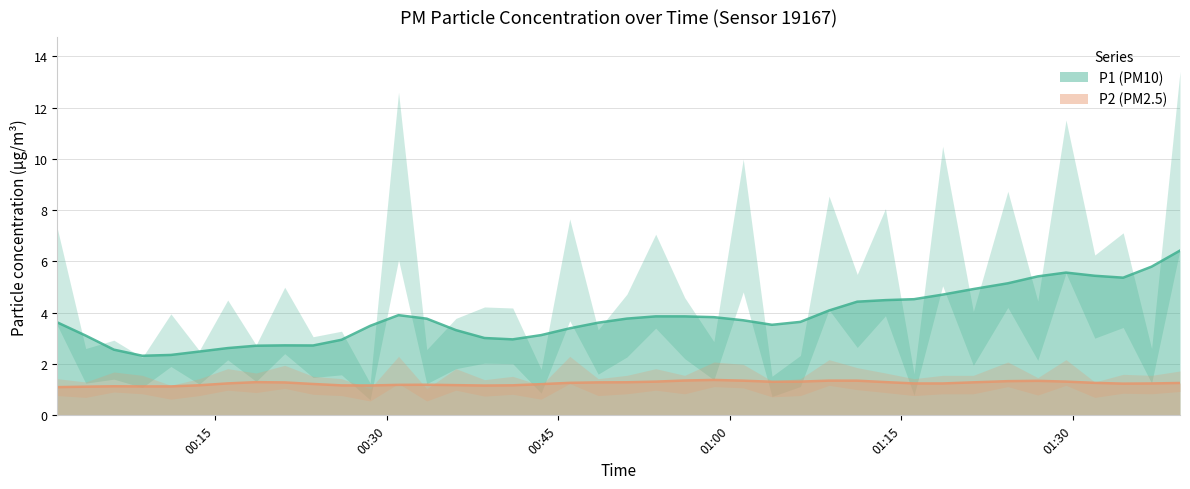

What are all the series names shown in the legend?

P1, P2